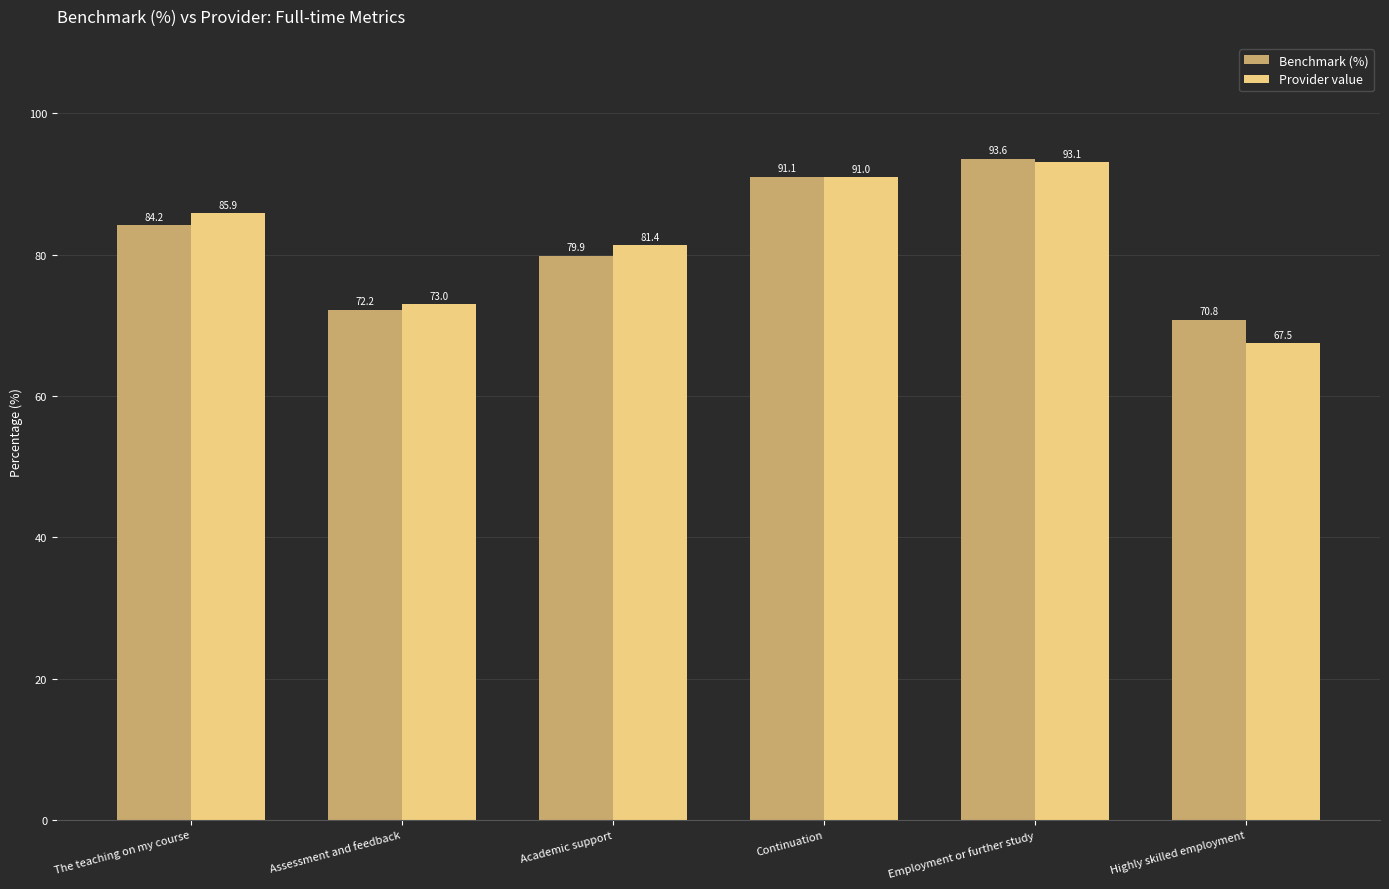

How many data points in Benchmark (%) are less than 84?

3